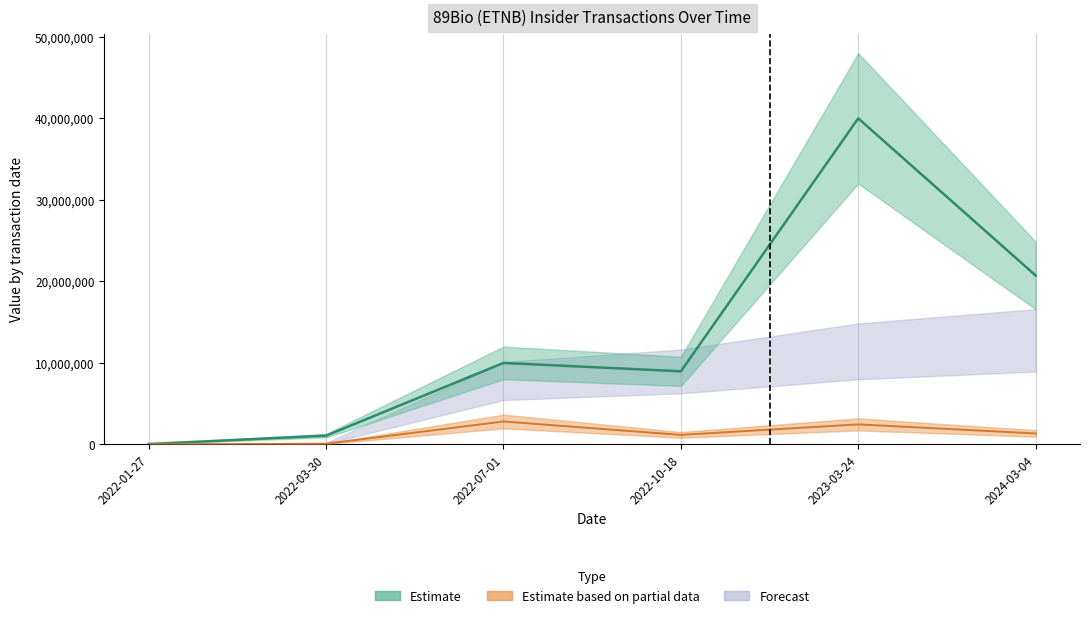

Reading left to right, what are all the values shown in this chart?

transactionShares: 7500	87788	2816900	1172741	2461538	1350000
transactionValue: 52850	1077914	9999995	8971469	39999993	20722500